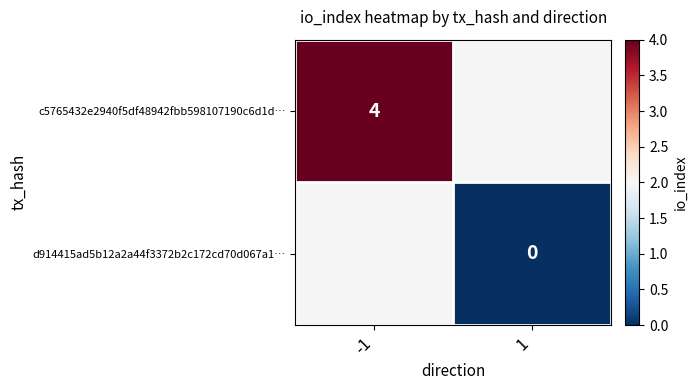

Is it true that c5765432e2940f5df48942fbb598107190c6d1d… equals 4 at -1?

True